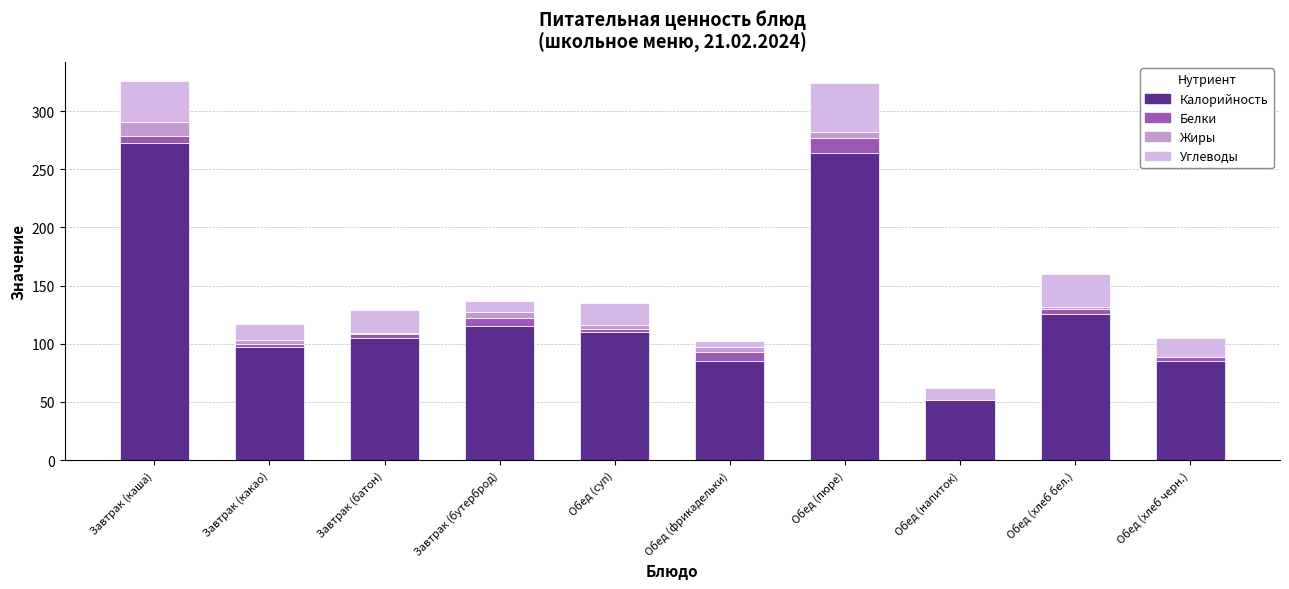

The Калорийность series shows 13 at Обед (напиток). True or false?

False